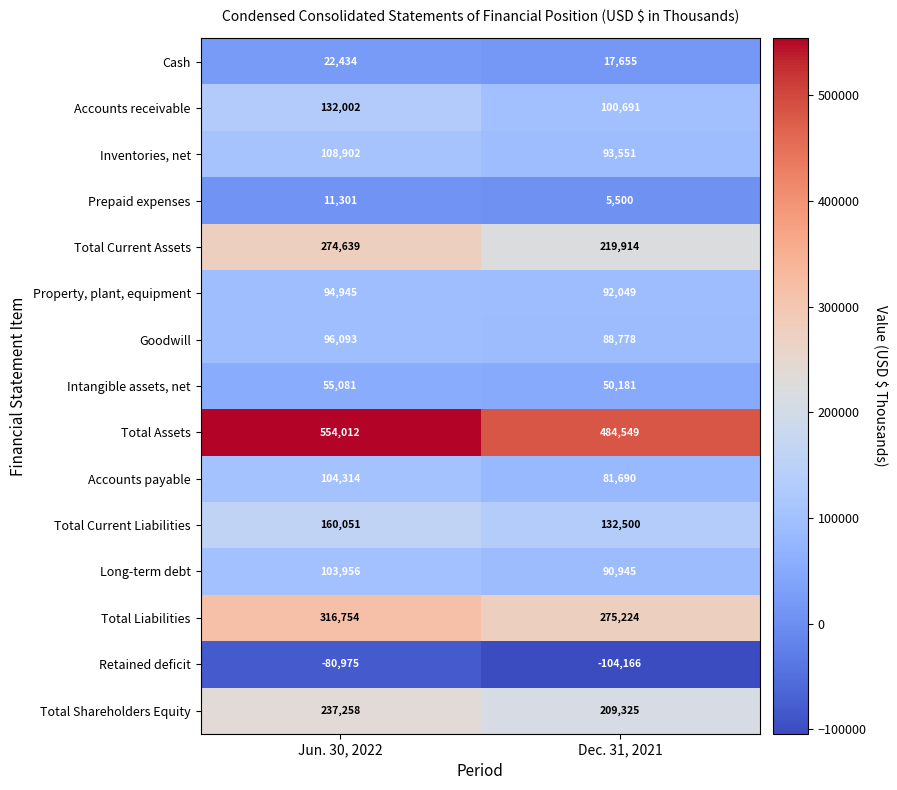

Which label corresponds to the largest value in the chart?

Jun. 30, 2022